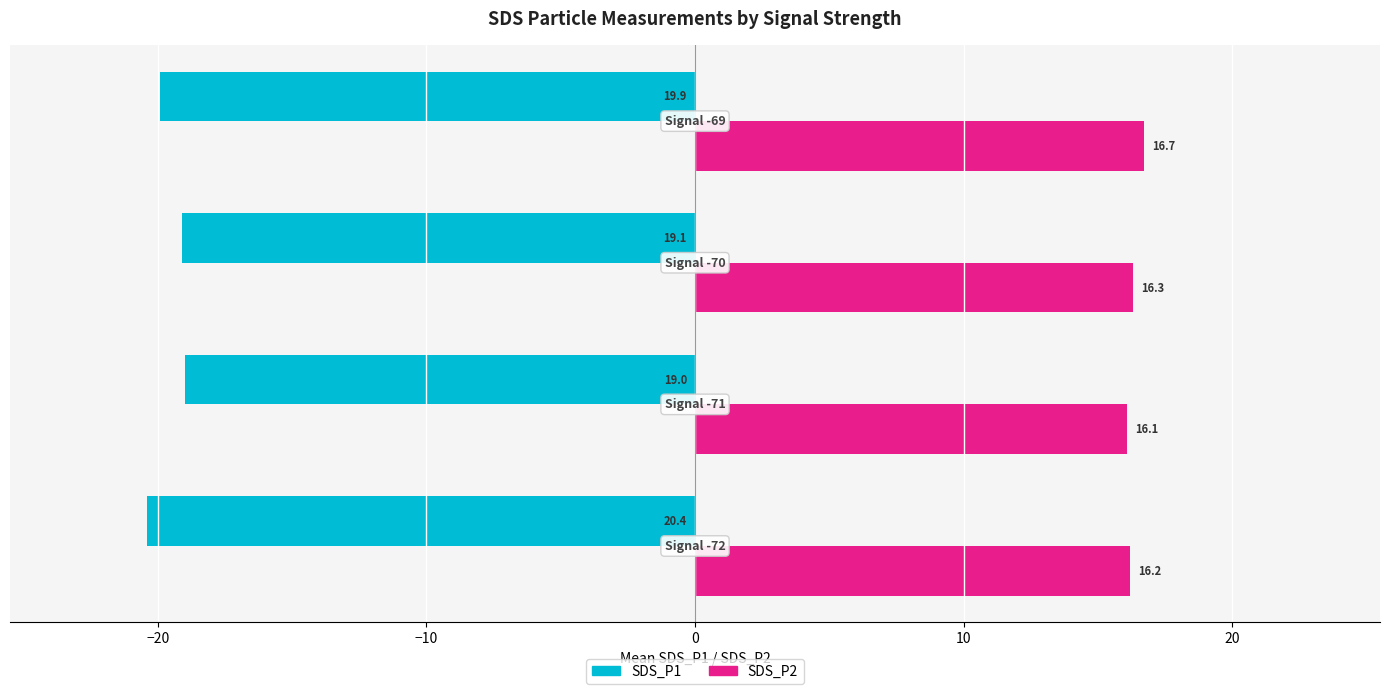

Rank the series by their maximum value, from lowest to highest.

SDS_P1, SDS_P2